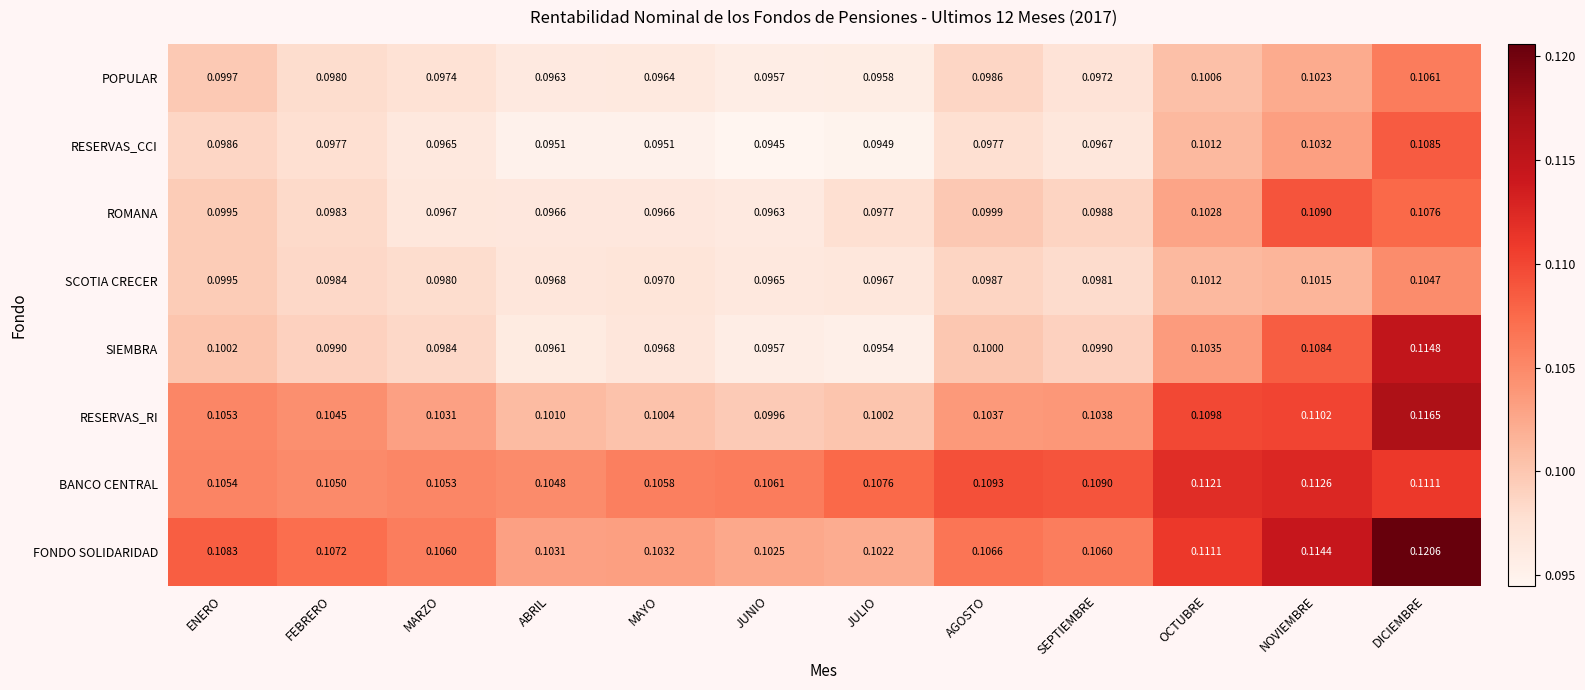

List the series in order of their peak value, highest first.

FONDO SOLIDARIDAD, RESERVAS_RI, SIEMBRA, BANCO CENTRAL, ROMANA, RESERVAS_CCI, POPULAR, SCOTIA CRECER